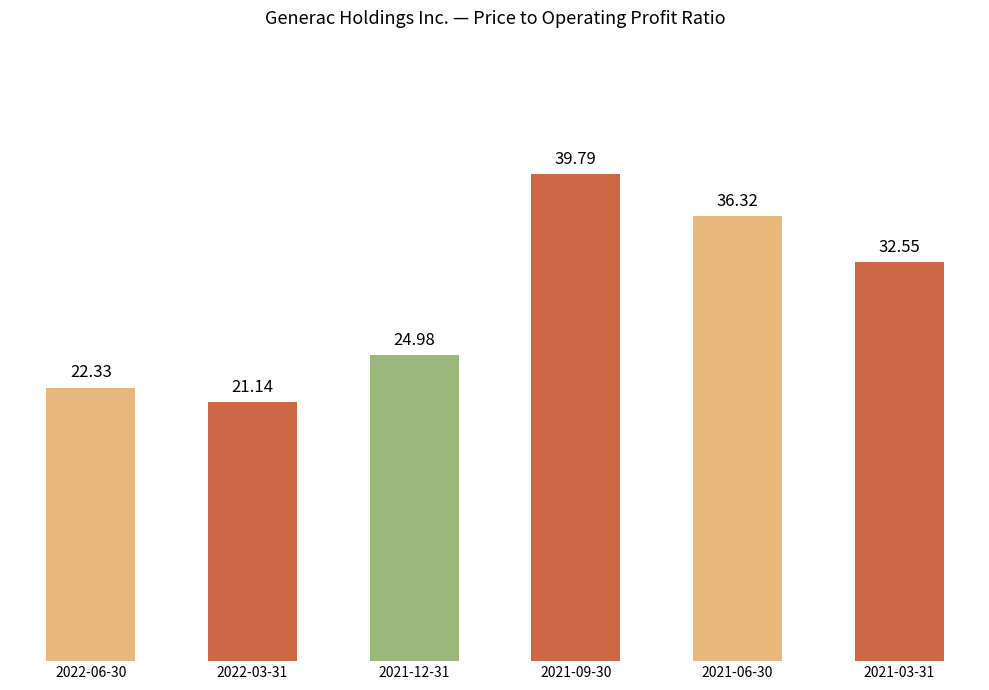

Which has a higher value, 2022-06-30 or 2021-03-31?

2021-03-31